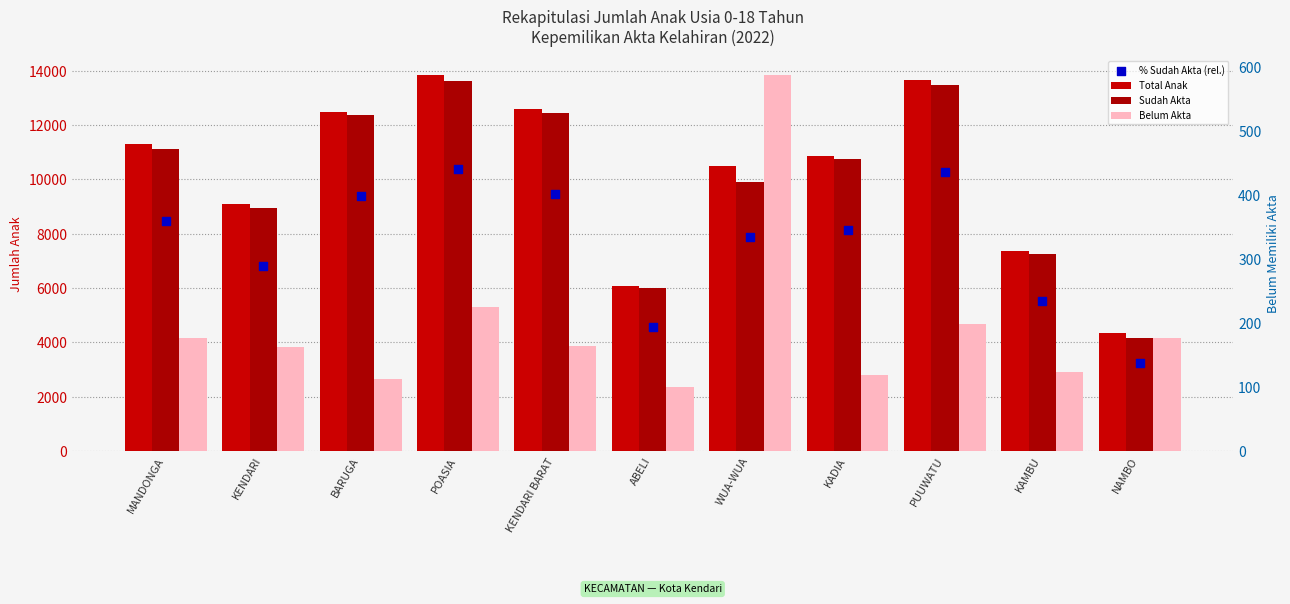

Which series has the largest total across all categories?

Total Anak